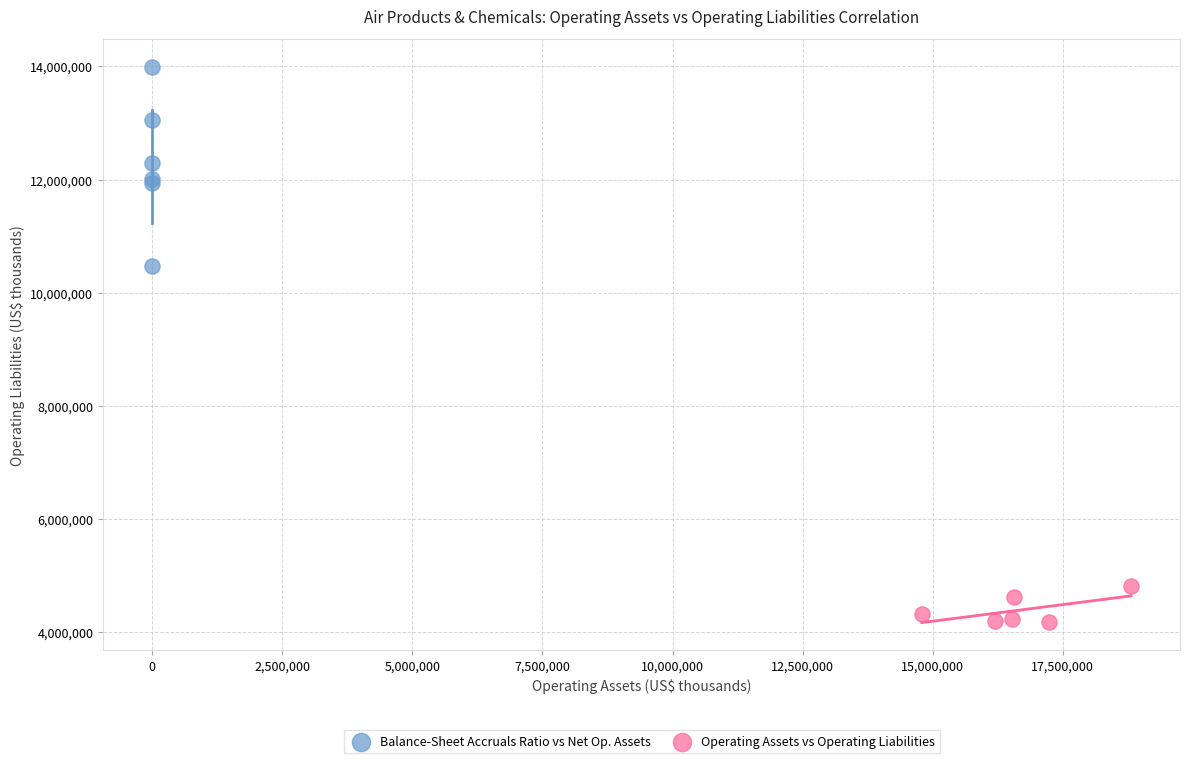

Which series reaches the maximum Y coordinate?

Balance-Sheet Accruals Ratio vs Net Op. Assets